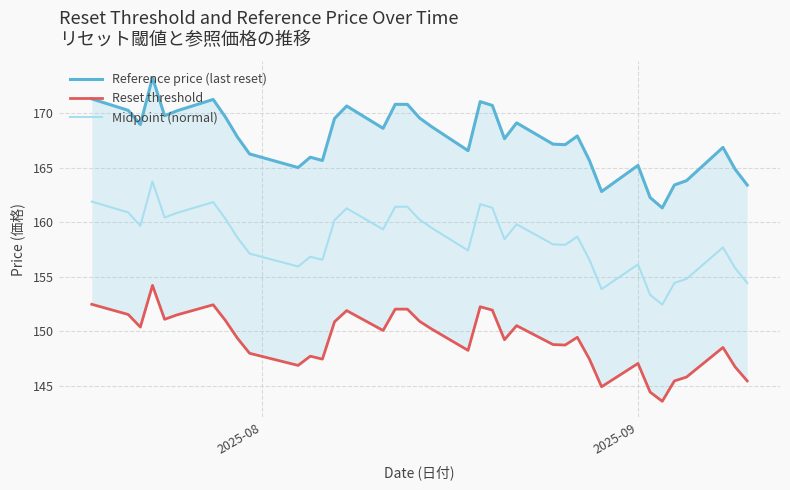

True or false: Reference price (last reset) and Midpoint (normal) cross at least once.

False